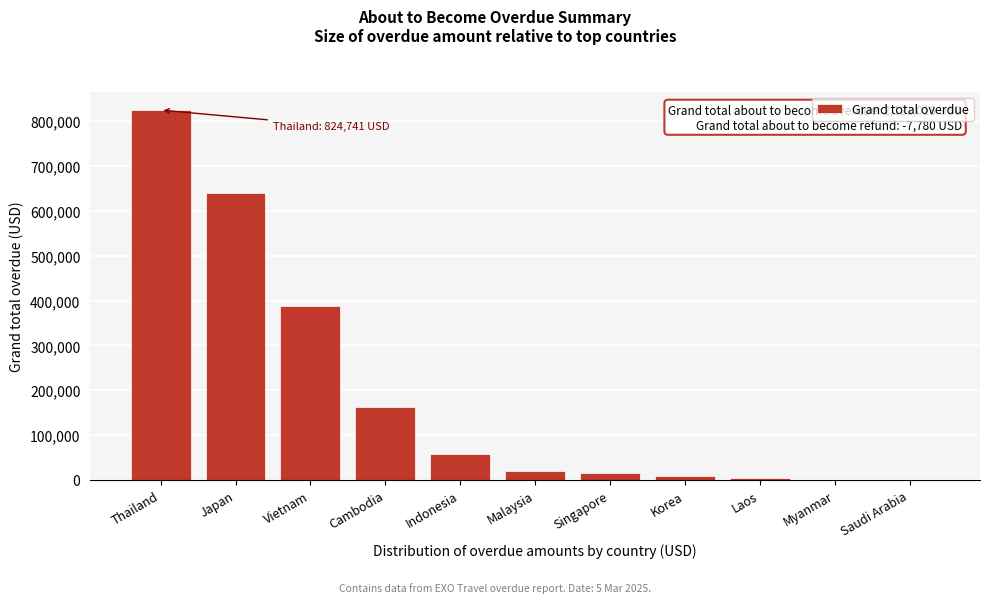

What is the ratio of the value at Indonesia to the value at Cambodia?

0.4